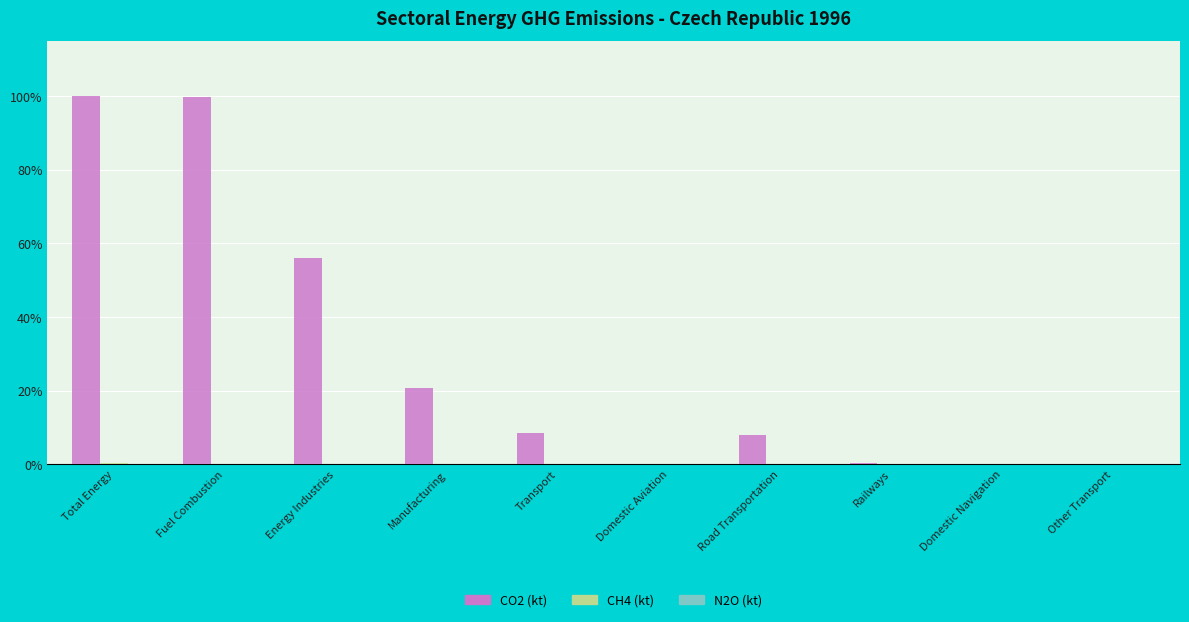

Is it true that CO2 (kt) equals 47.7 at Fuel Combustion?

False